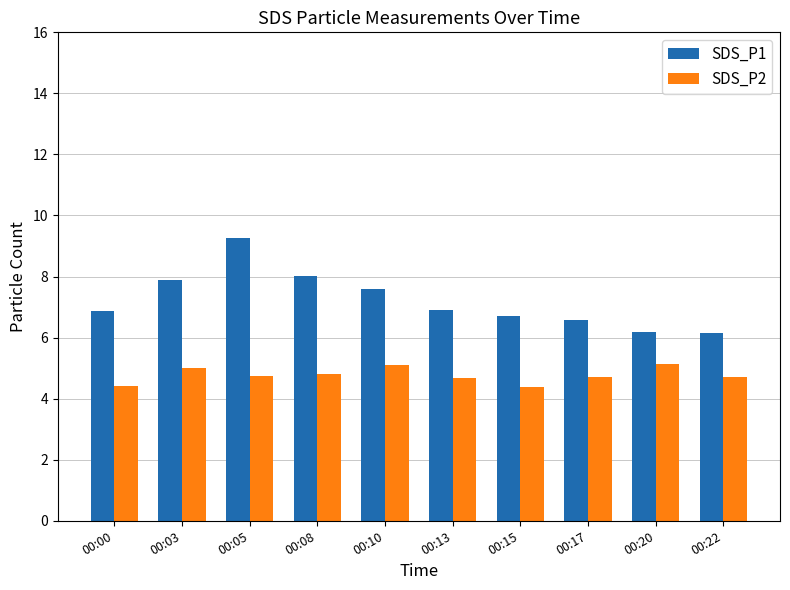

The SDS_P1 series shows 7.9 at 00:03. True or false?

True